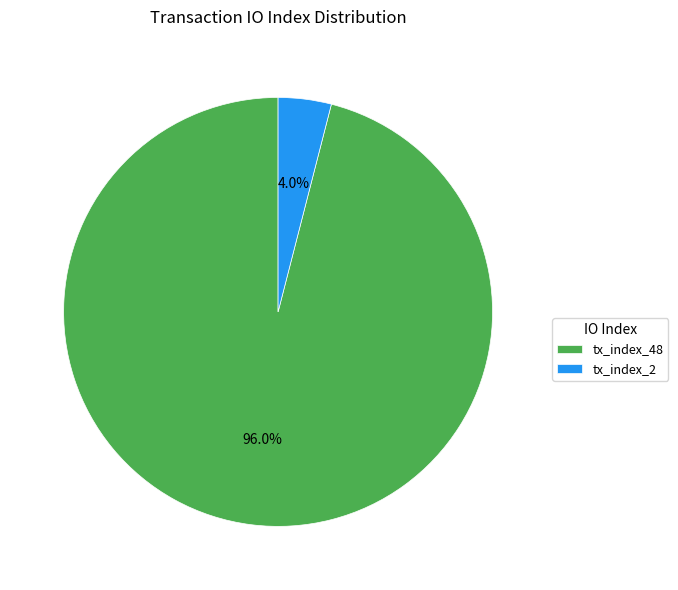

Which has a higher value, tx_index_2 or tx_index_48?

tx_index_48